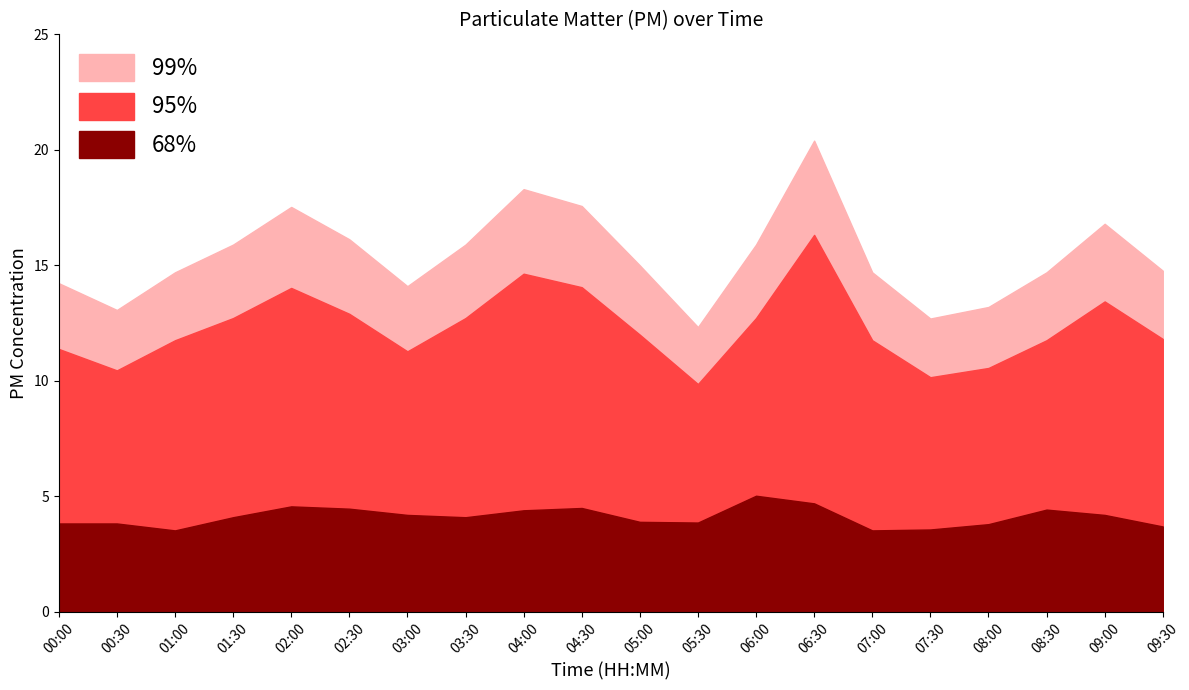

What is the sum of the P1 values at 05:30 and 00:30?

25.4